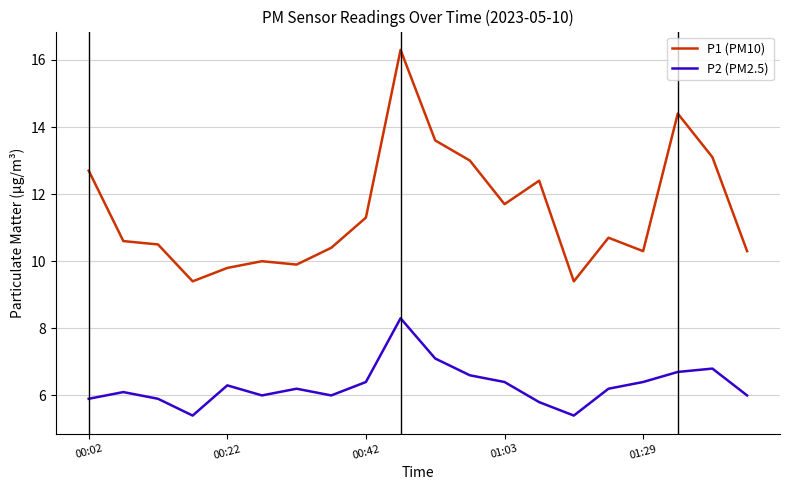

Which series has the widest spread of values?

P1 (PM10)